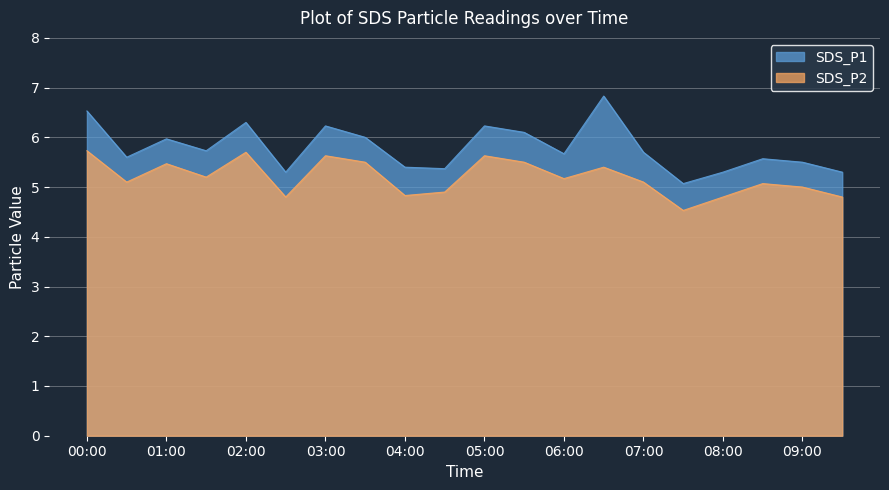

Reading left to right, transcribe all the data shown in this chart.

SDS_P1: 00:00=6.5	00:30=5.6	01:00=6.0	01:30=5.7	02:00=6.3	02:30=5.3	03:00=6.2	03:30=6.0	04:00=5.4	04:30=5.4	05:00=6.2	05:30=6.1	06:00=5.7	06:30=6.8	07:00=5.7	07:30=5.1	08:00=5.3	08:30=5.6	09:00=5.5	09:30=5.3
SDS_P2: 00:00=5.7	00:30=5.1	01:00=5.5	01:30=5.2	02:00=5.7	02:30=4.8	03:00=5.6	03:30=5.5	04:00=4.8	04:30=4.9	05:00=5.6	05:30=5.5	06:00=5.2	06:30=5.4	07:00=5.1	07:30=4.5	08:00=4.8	08:30=5.1	09:00=5.0	09:30=4.8